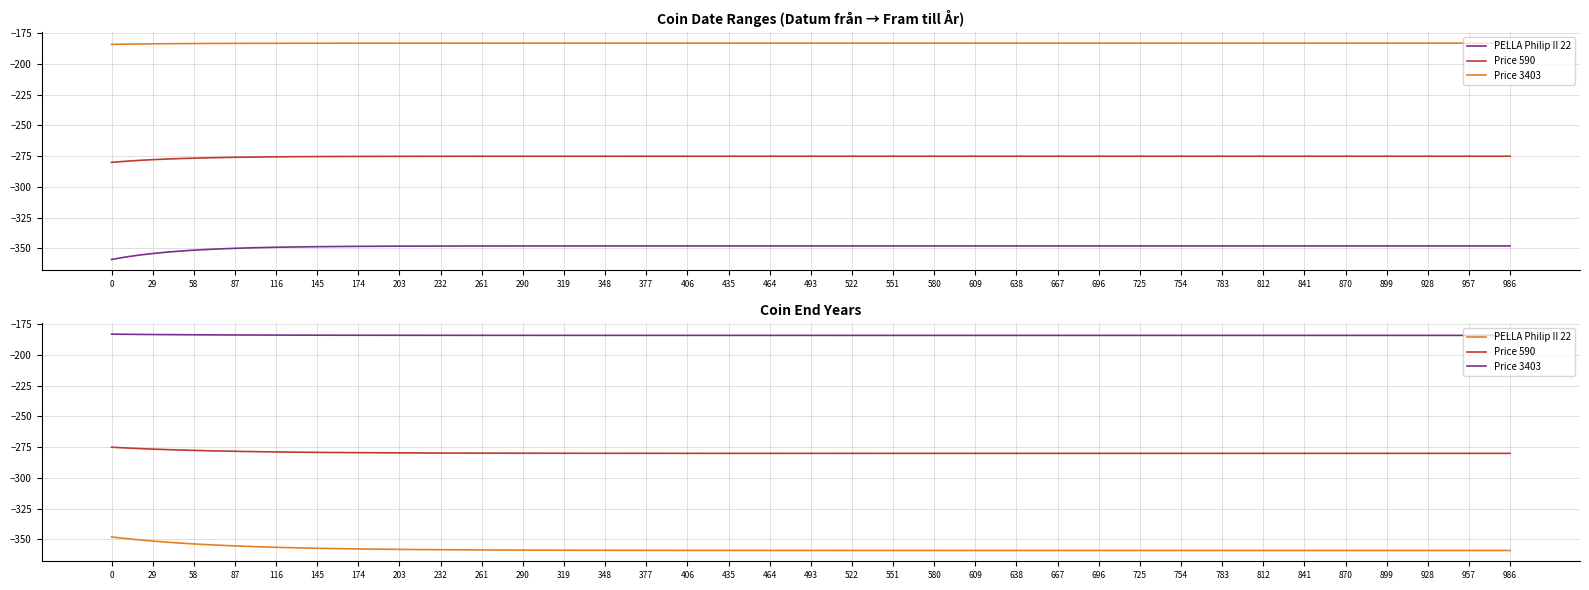

What is the difference between the Price 590 values at 0 and 1?

5